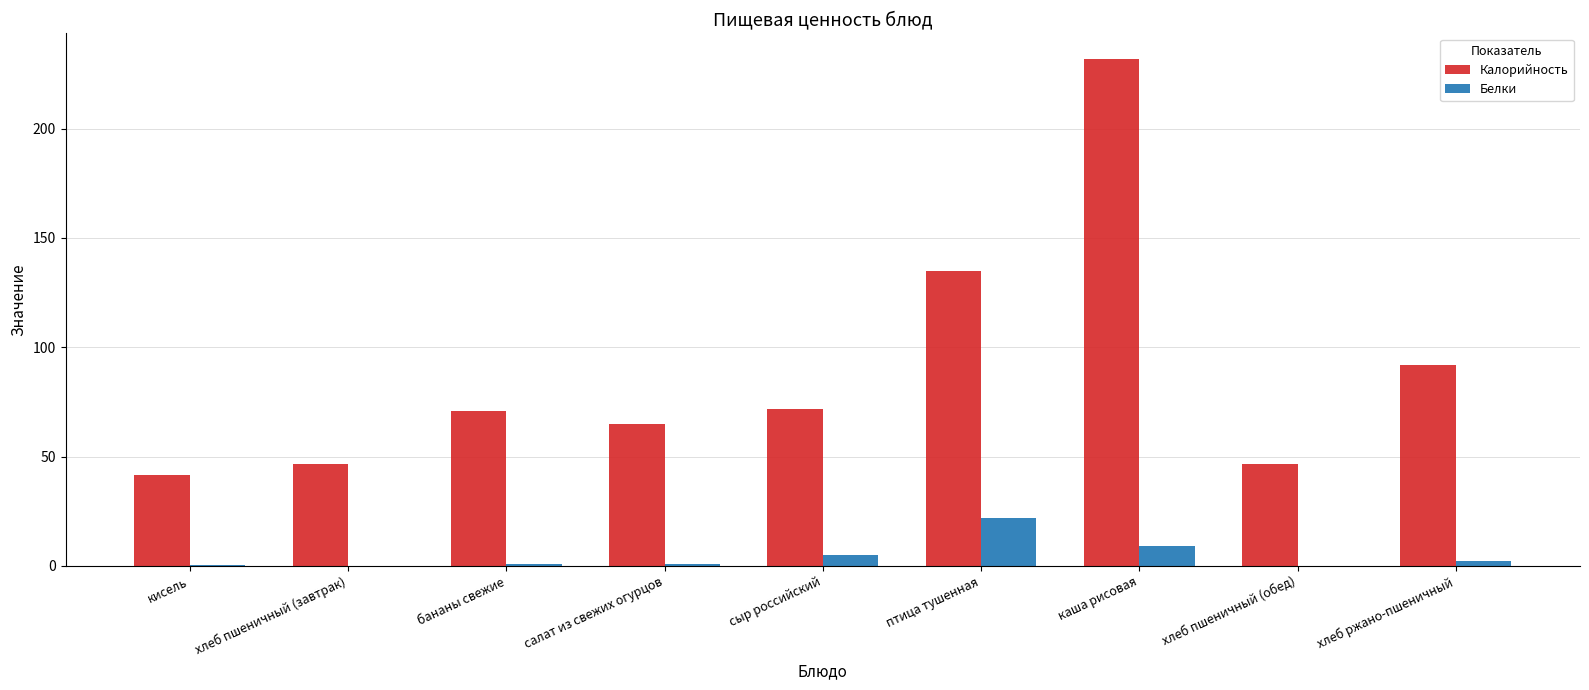

What is the sum of all Калорийность values?

801.7